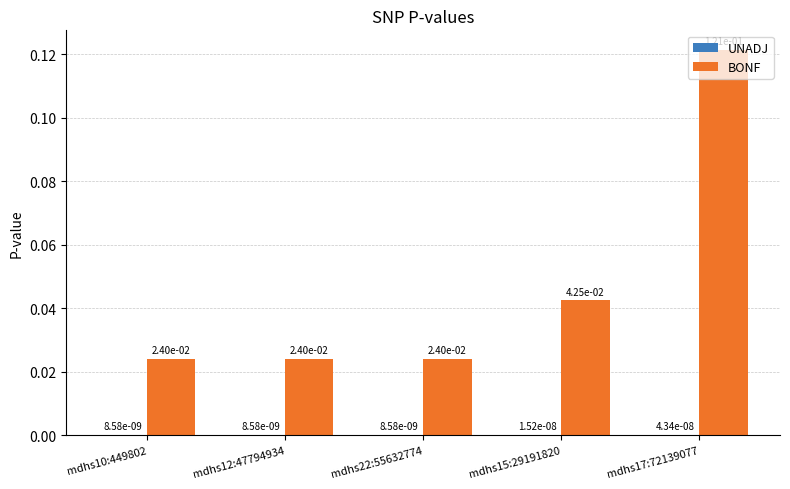

At which category does the chart reach its peak across all series?

mdhs17:72139077